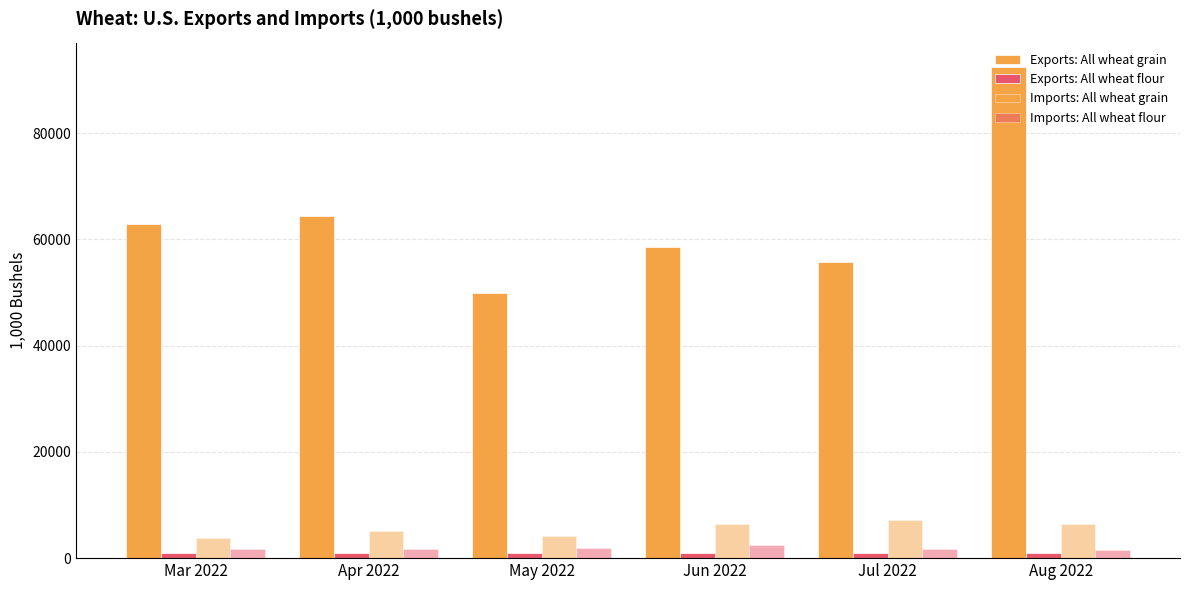

What is the label of the 6th bar from the right?

Mar 2022